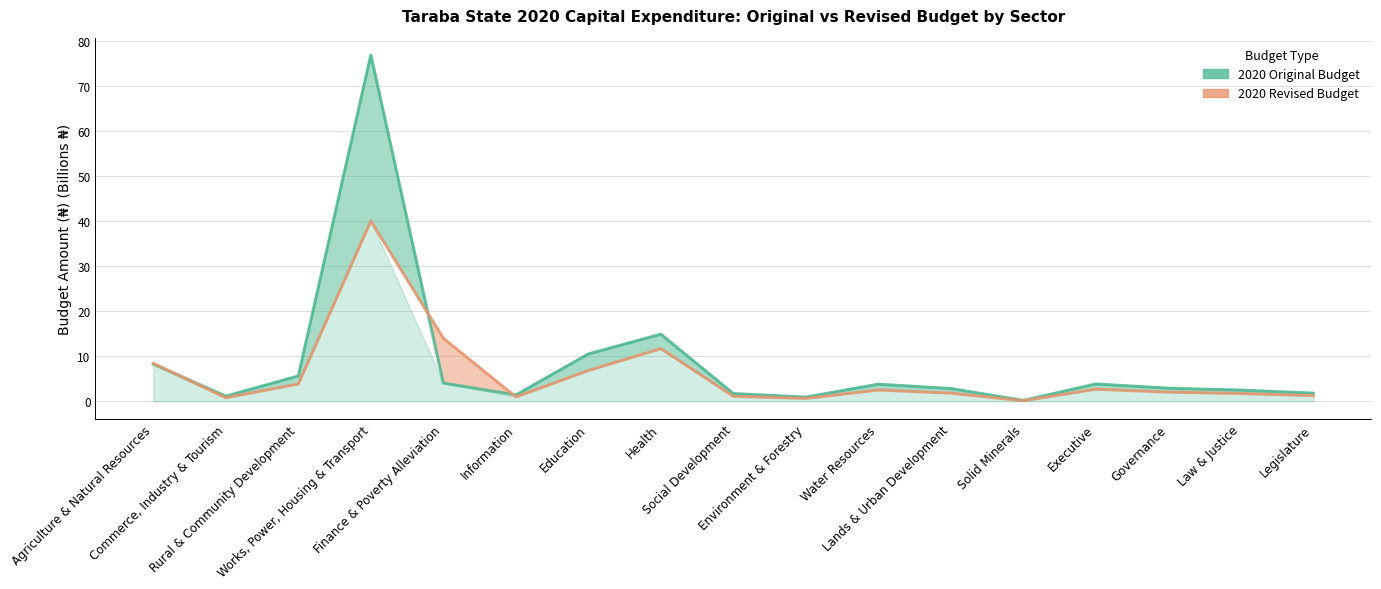

What is the label of the 7th point from the right?

Water Resources